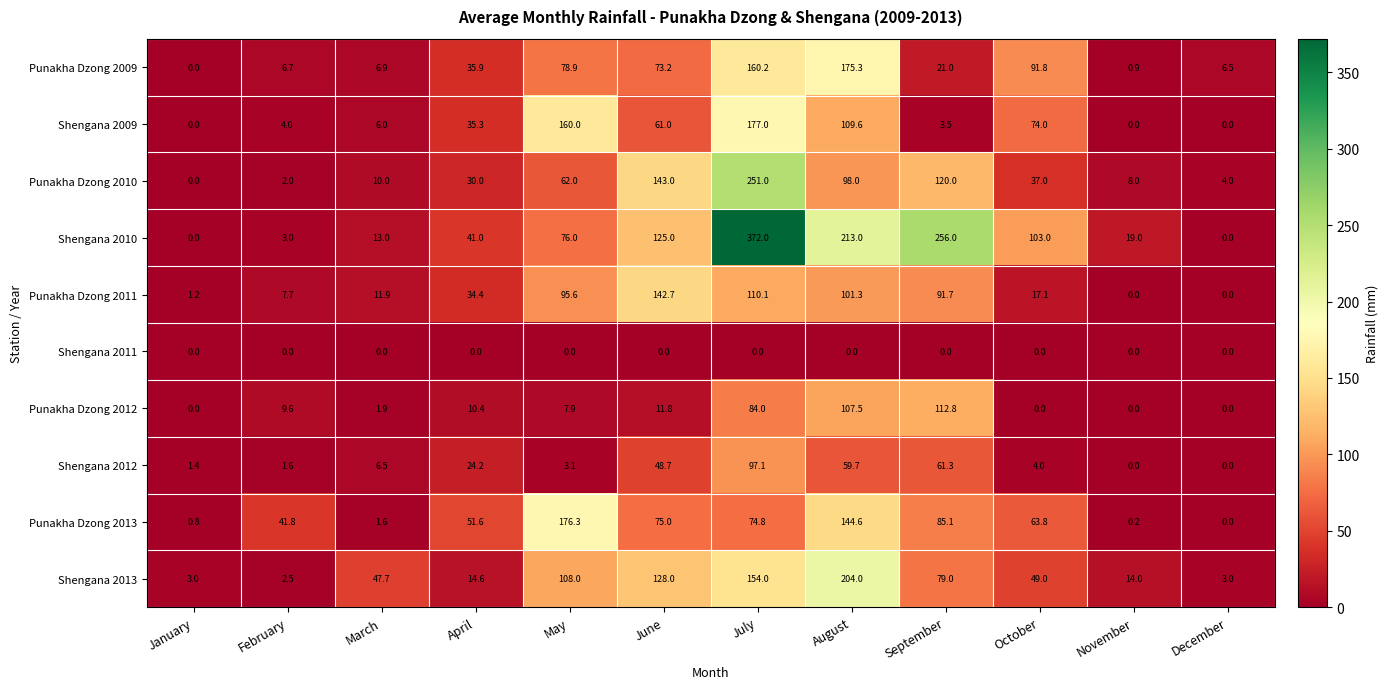

What is the highest value of the Punakha Dzong 2009 series?

175.3